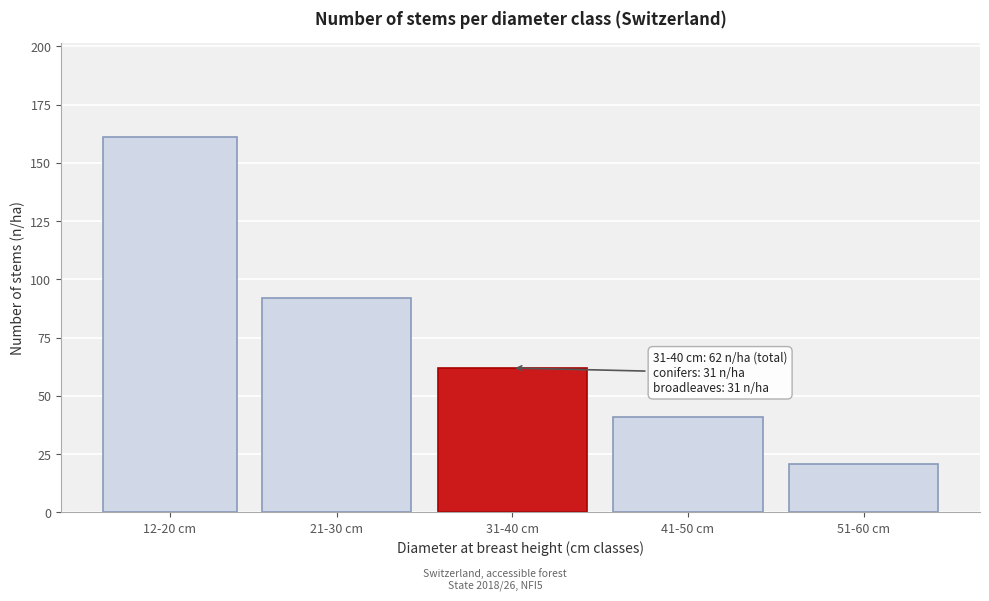

Reading right to left, what are all the values shown in this chart?

51-60 cm=21	41-50 cm=41	31-40 cm=62	21-30 cm=92	12-20 cm=161